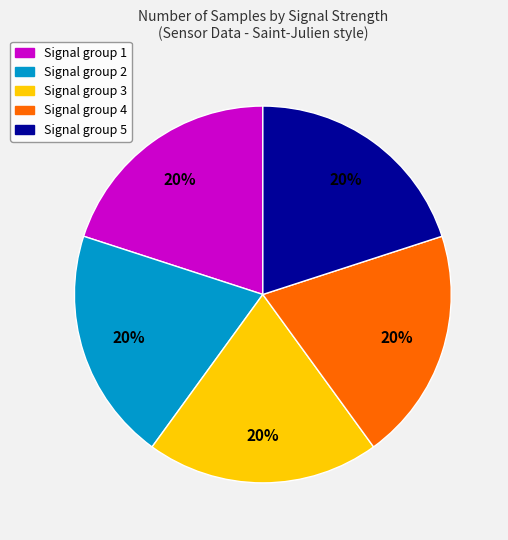

Does any single category account for the majority?

No